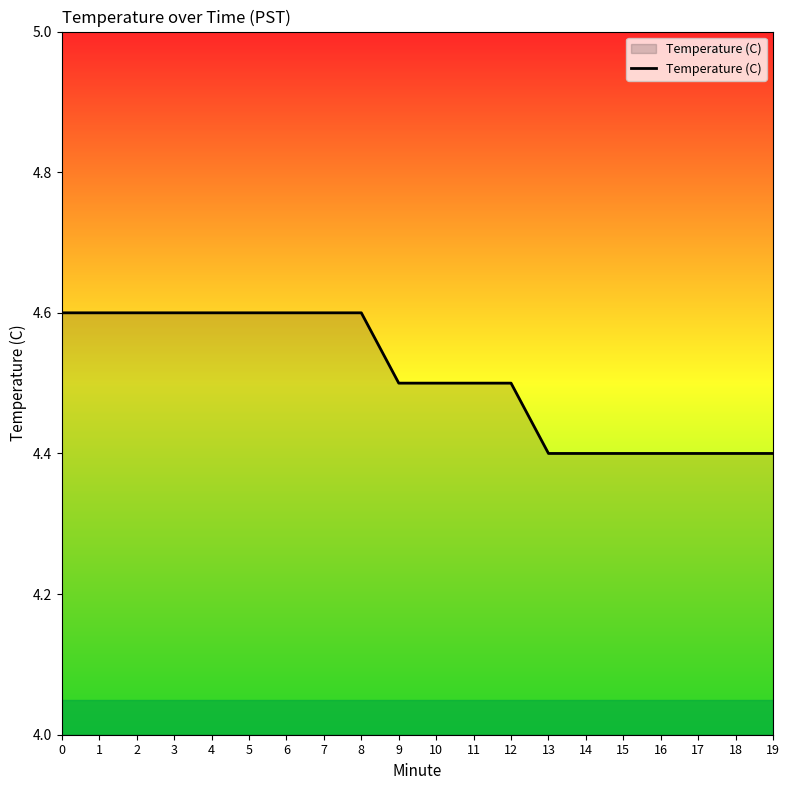

Count the number of categories in the chart.

20